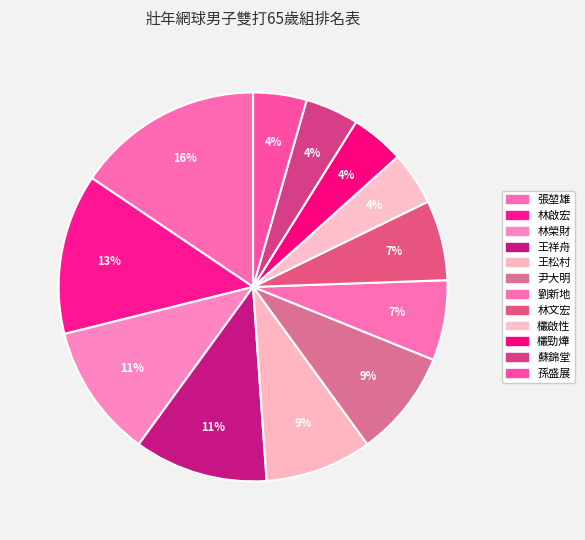

Rank the categories by value from lowest to highest.

欉啟性, 欉勁燁, 蘇錦堂, 孫盛展, 劉新地, 林文宏, 王松村, 尹大明, 林榮財, 王祥舟, 林啟宏, 張堃雄